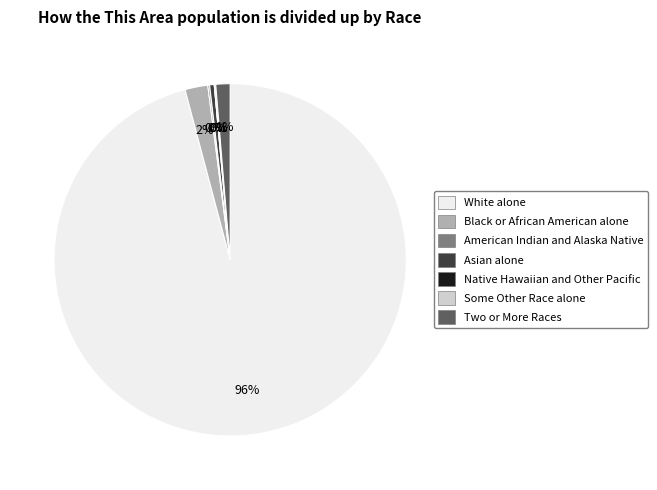

Is it true that Two or More Races is 1% of the pie?

True